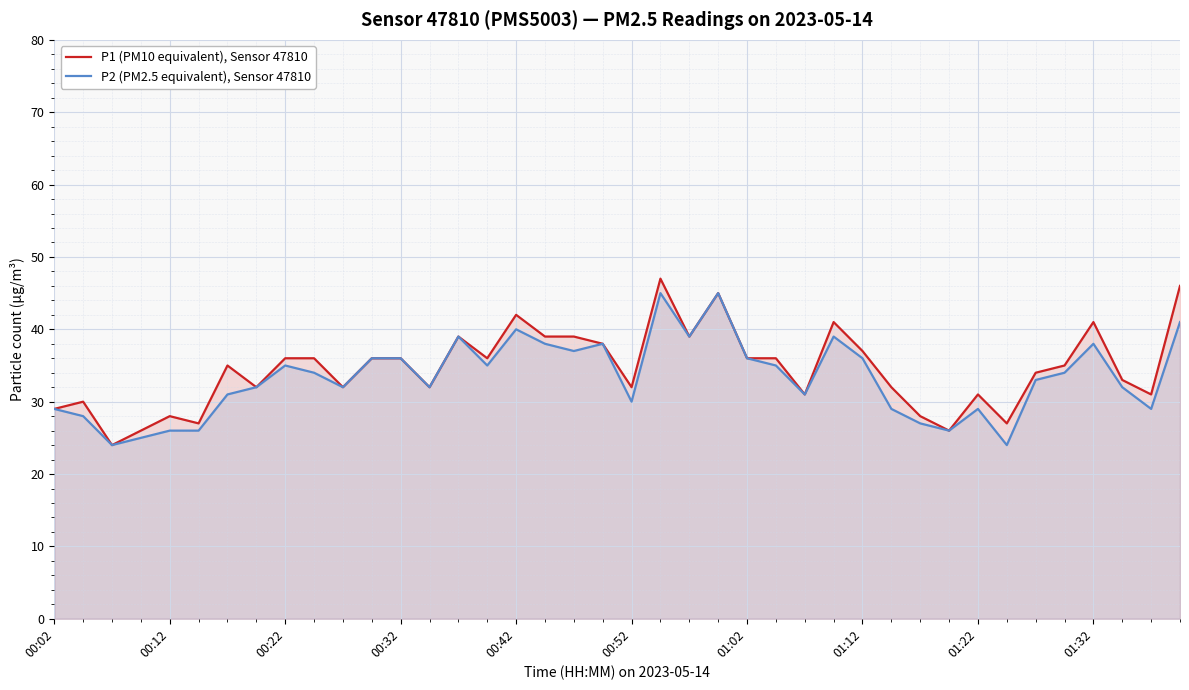

What is the smallest value displayed?

24